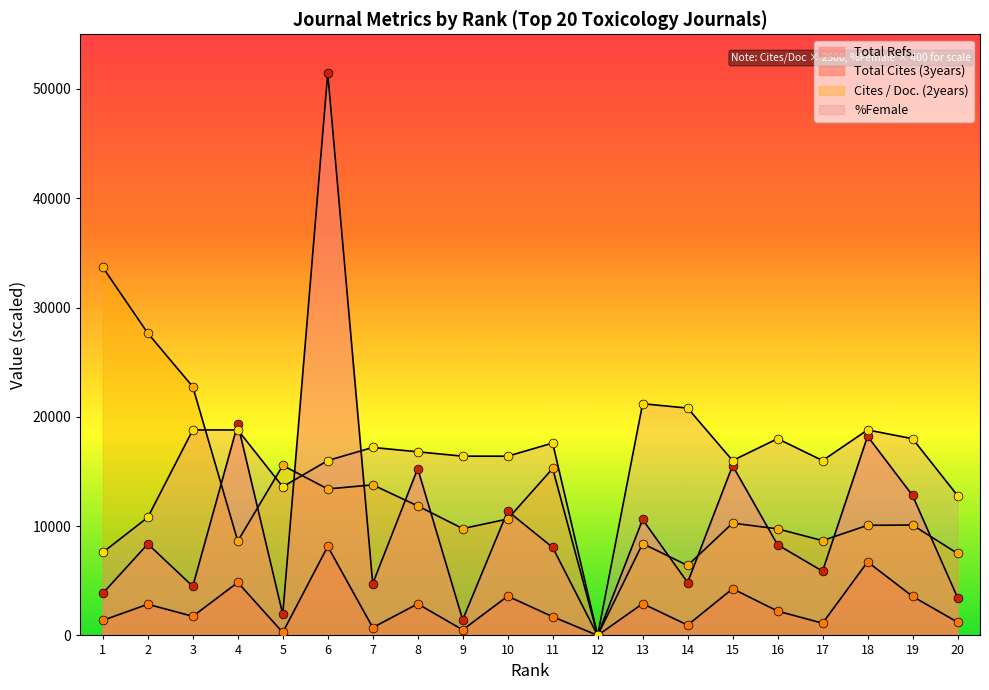

Which series has the largest Y range (max minus min)?

Total Refs.